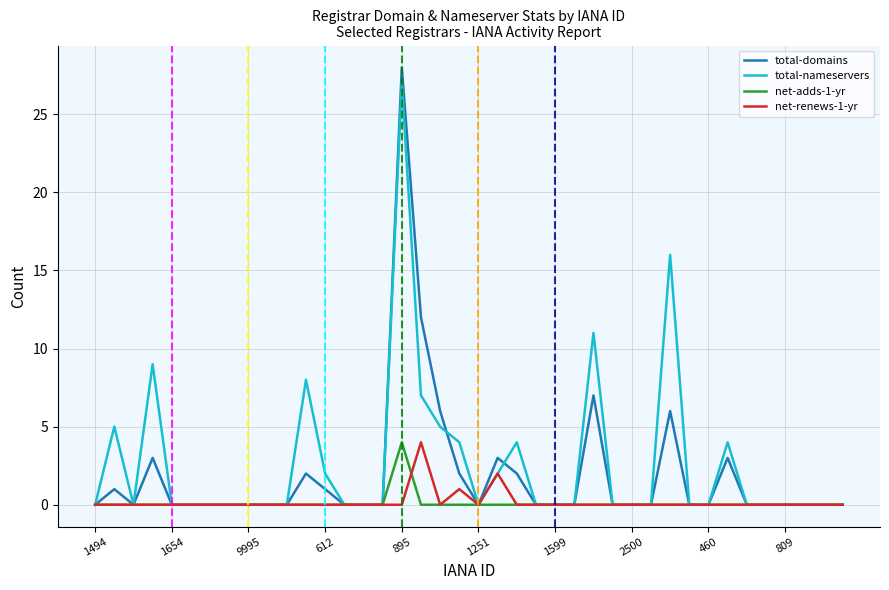

Which series has the widest spread of values?

total-domains